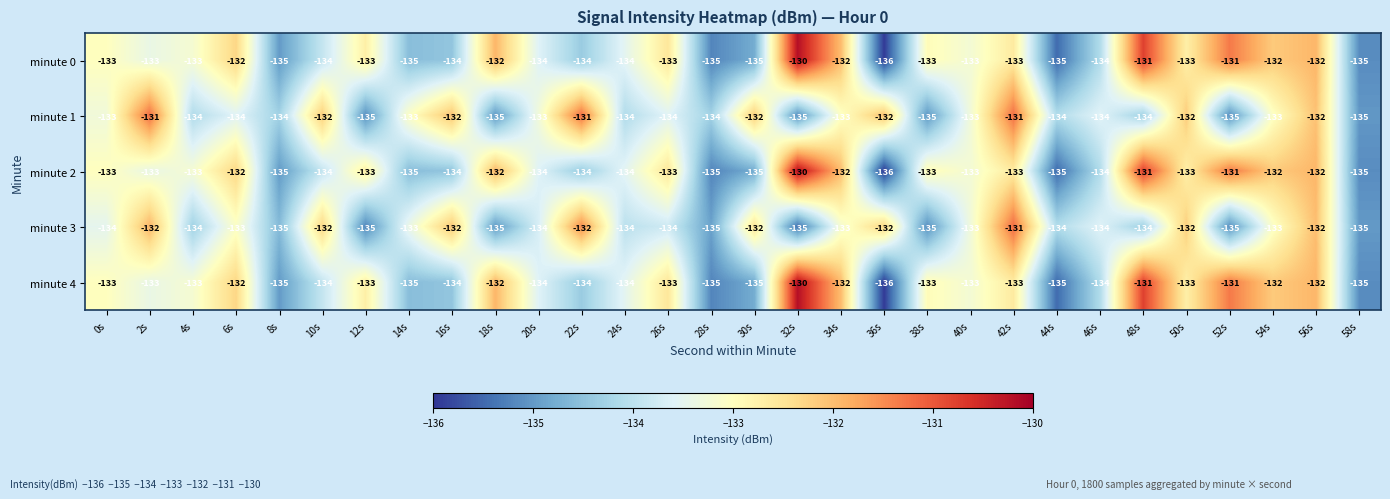

What is the total value across all series at 14s?

-671